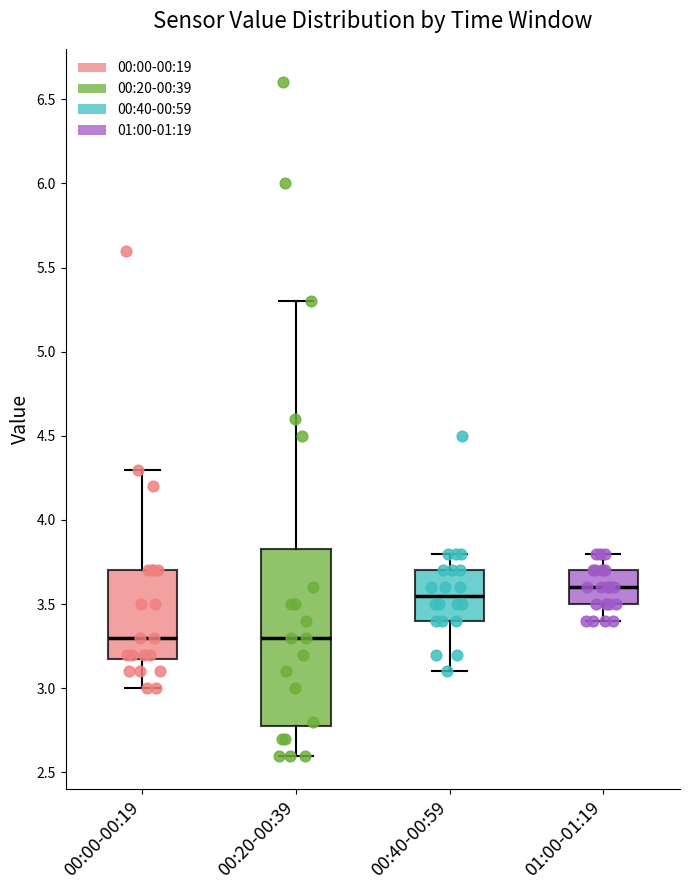

Where is the lower edge of the box for 00:40-00:59 on the y-axis? The values are not printed on the chart, so give them approximately, as read against the axis.

3.40